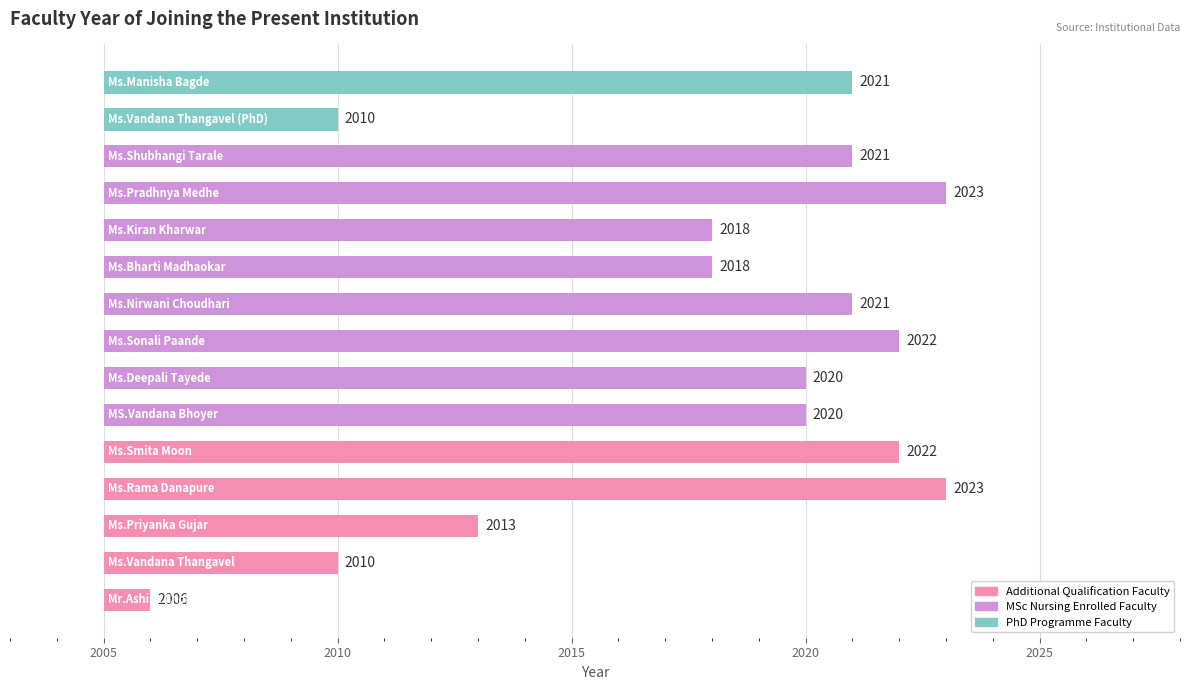

What is the difference between the maximum and minimum values?

17